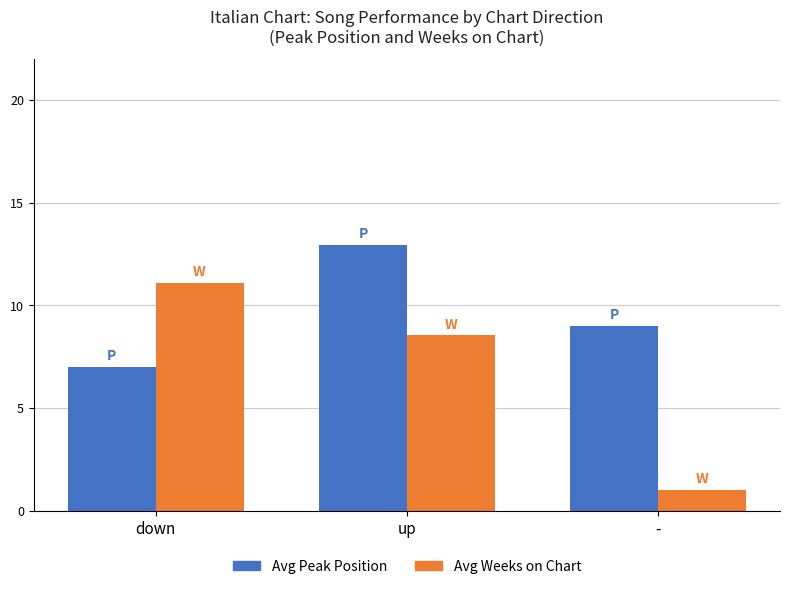

What is the spread (max minus min) of values at up?

4.4